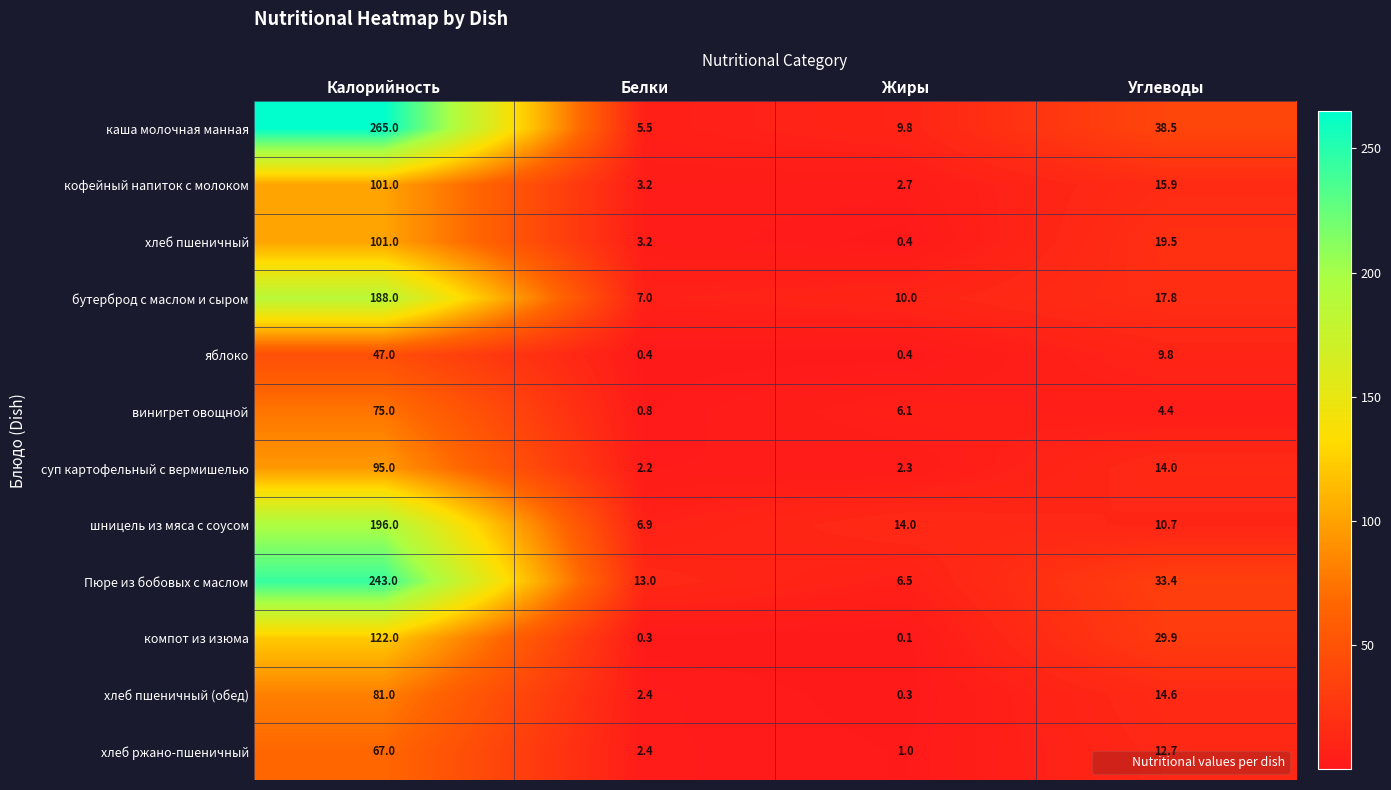

Where does the винигрет овощной series first go above 6?

Калорийность